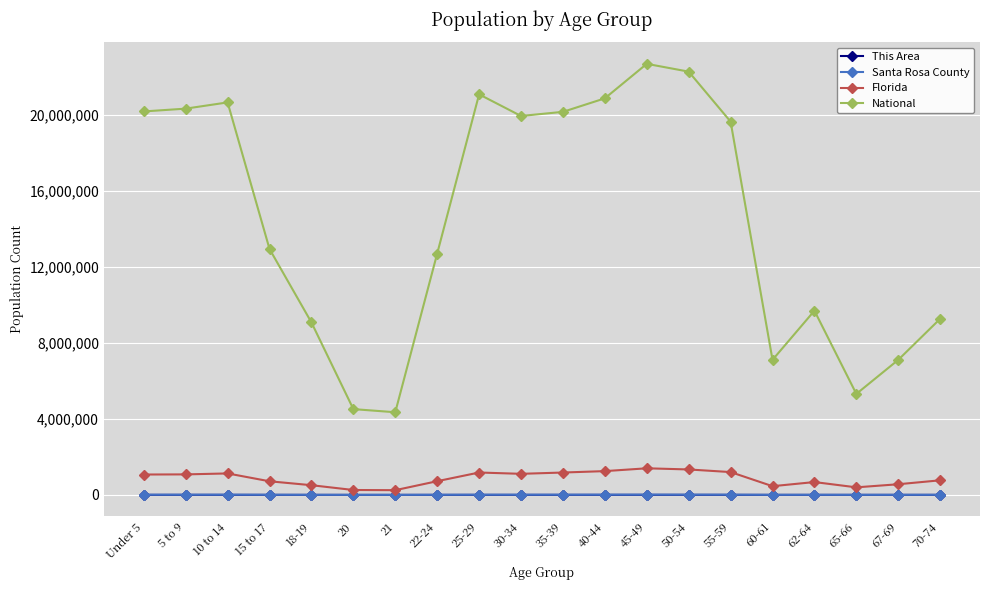

What is the maximum value shown in the chart?

22708591